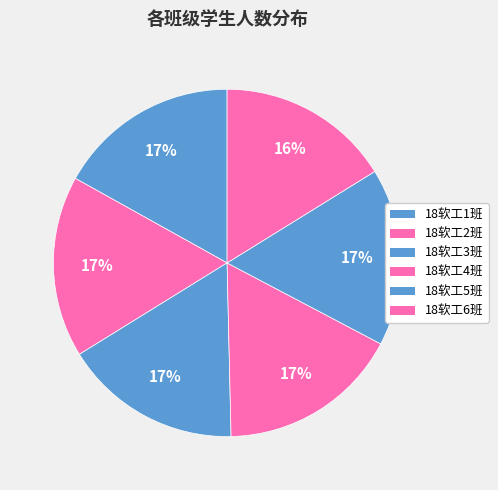

Is 18软工5班 the majority of the pie?

No